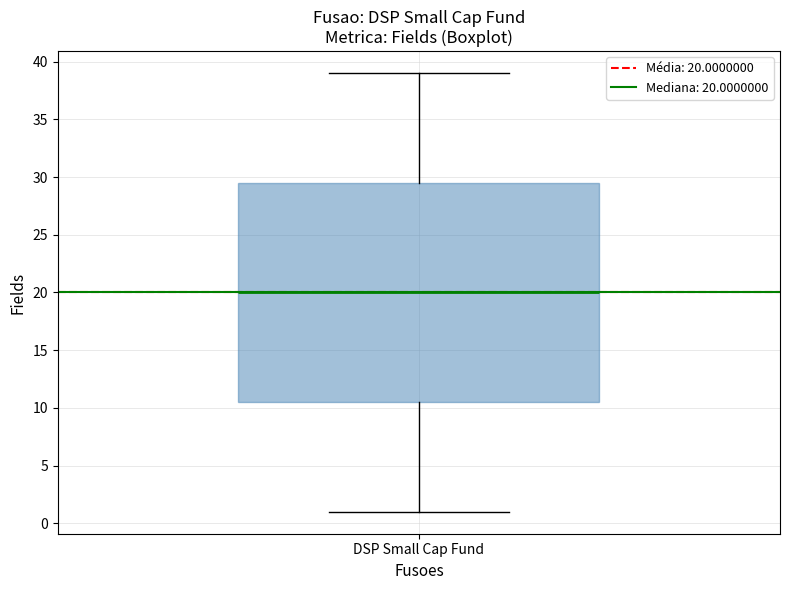

Transcribe this box plot: give where the median line is, the range the box spans, and where the two whiskers end, as read against the y-axis. The values are not printed on the chart, so give them approximately, as read against the axis.

median 20.0, box 10.5 to 29.5, whiskers 1.0 to 39.0